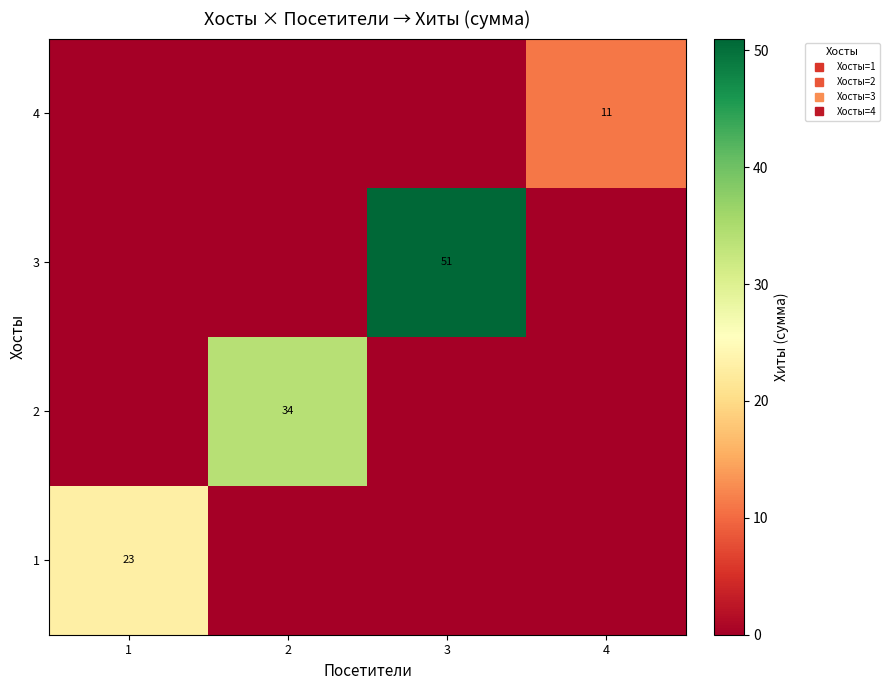

What is the average value of the 4 series?

3